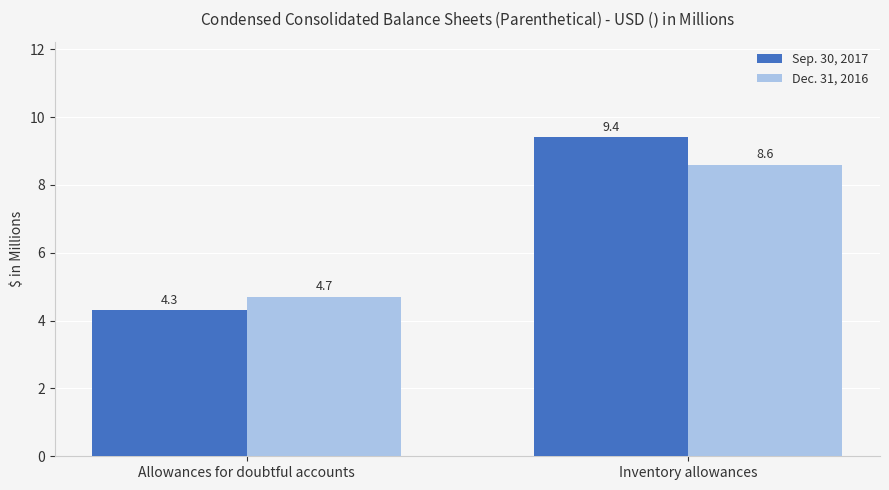

What value does the Dec. 31, 2016 series have at Inventory allowances?

8.6